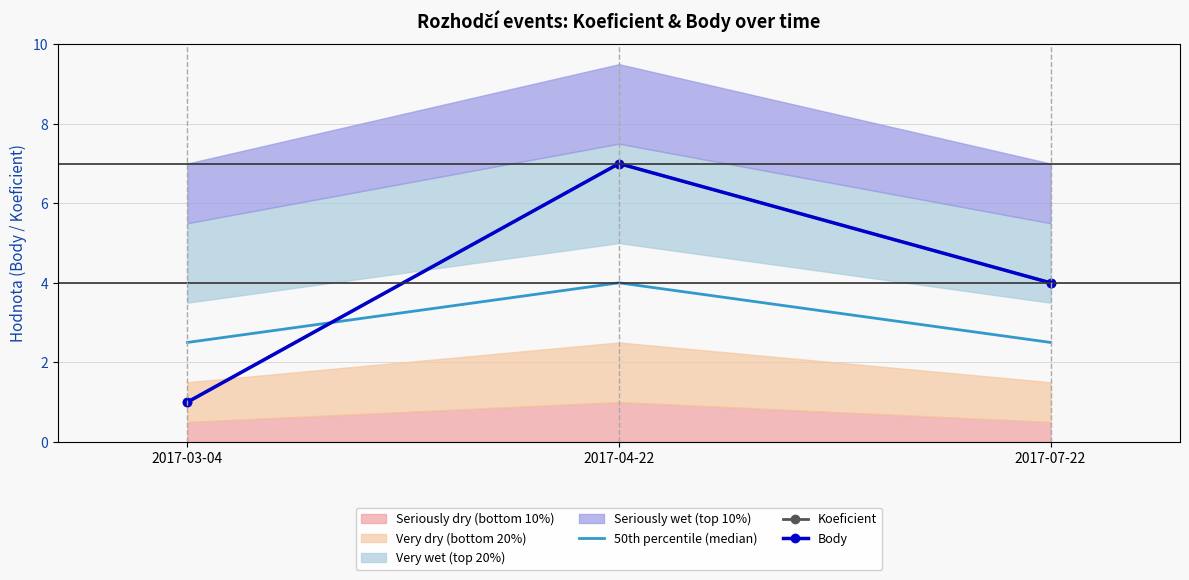

What is the value of the Koeficient point at the 2nd from the left?

7.0